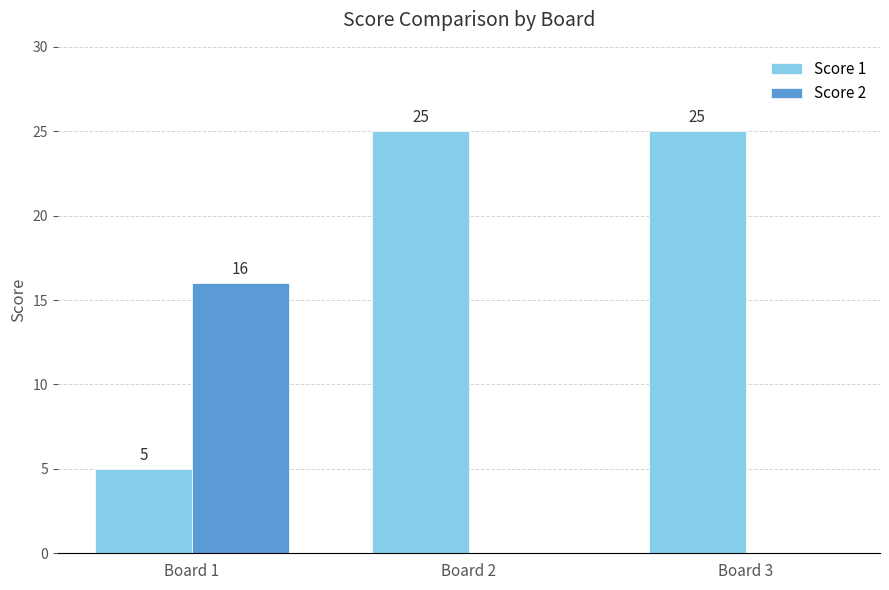

How many values in the Score 2 series exceed 0?

1